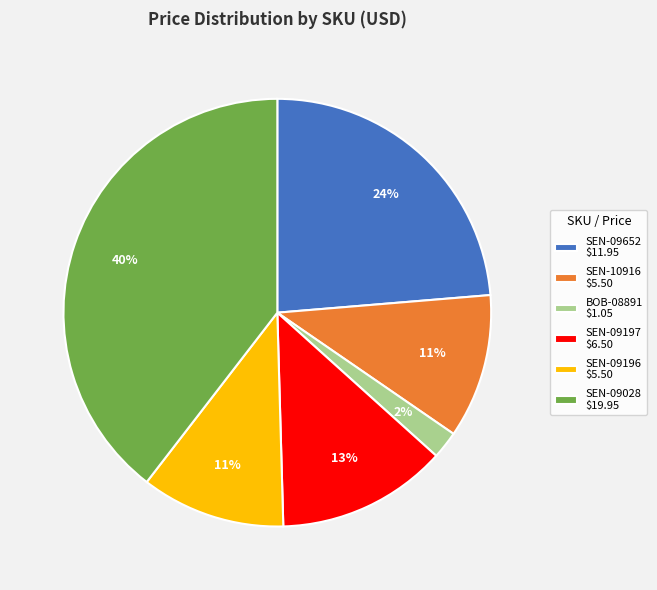

How many slices are in this pie chart?

6